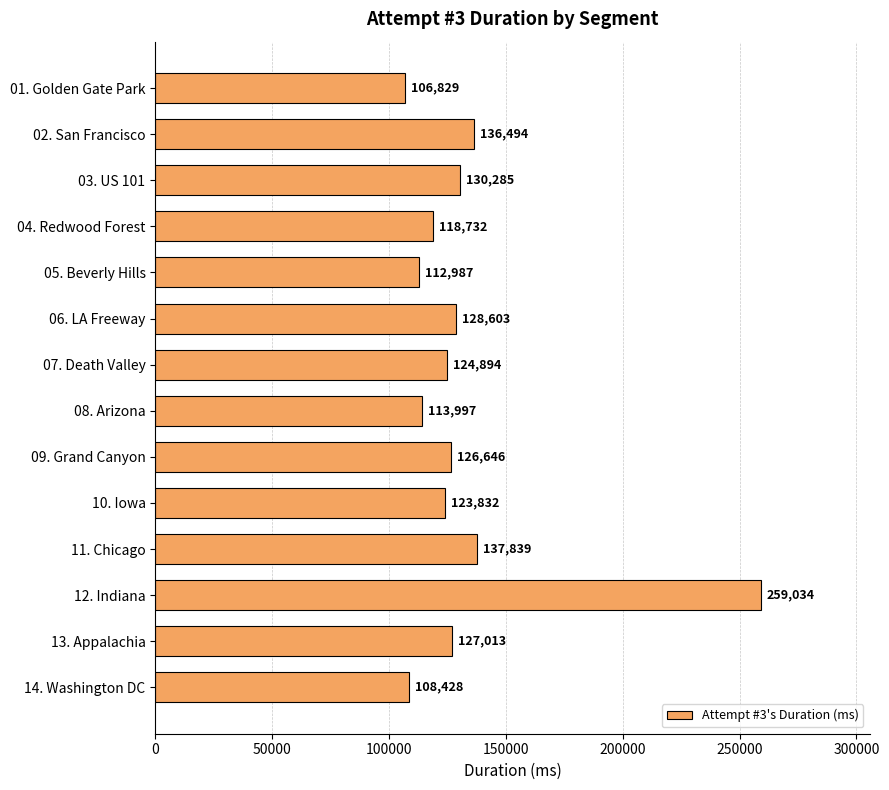

What is the label of the 11th bar from the bottom?

04. Redwood Forest